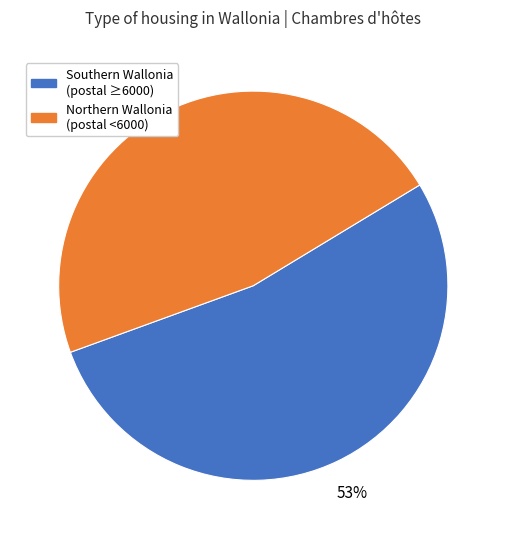

Does Northern Wallonia (postal <6000) account for over 50% of the chart?

No